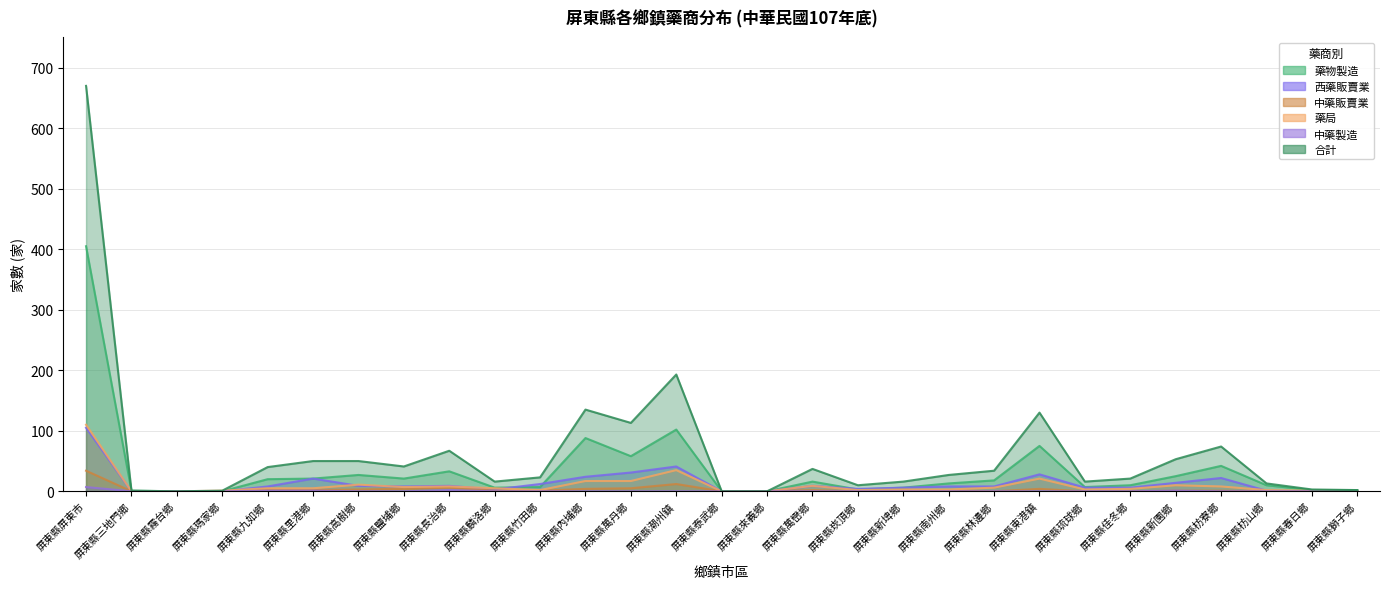

Does the chart have visible grid lines?

Yes